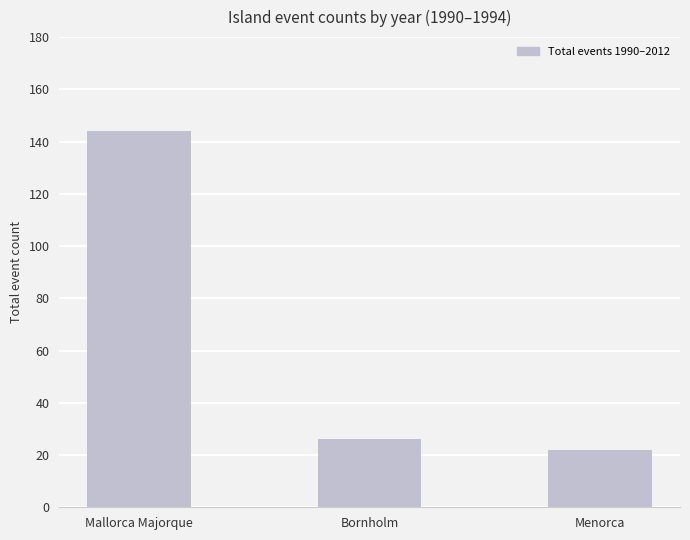

The chart shows a value of 26 at Bornholm. True or false?

True